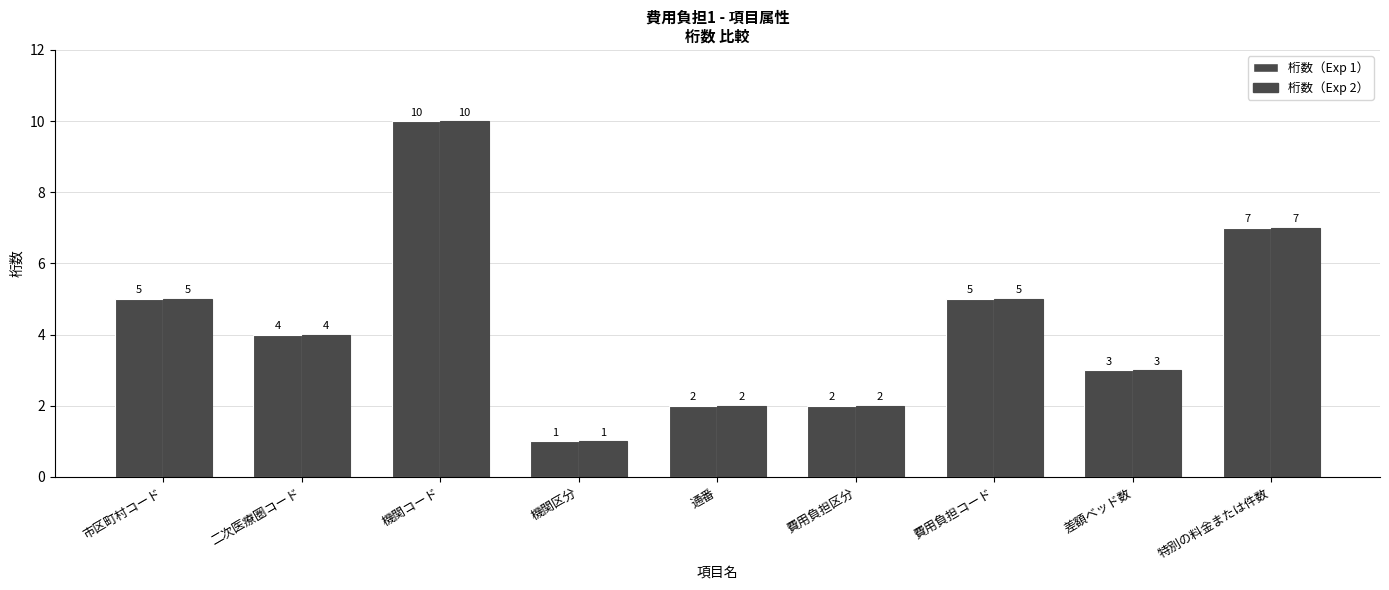

How many values in the 桁数（Exp 2） series are below 4?

4